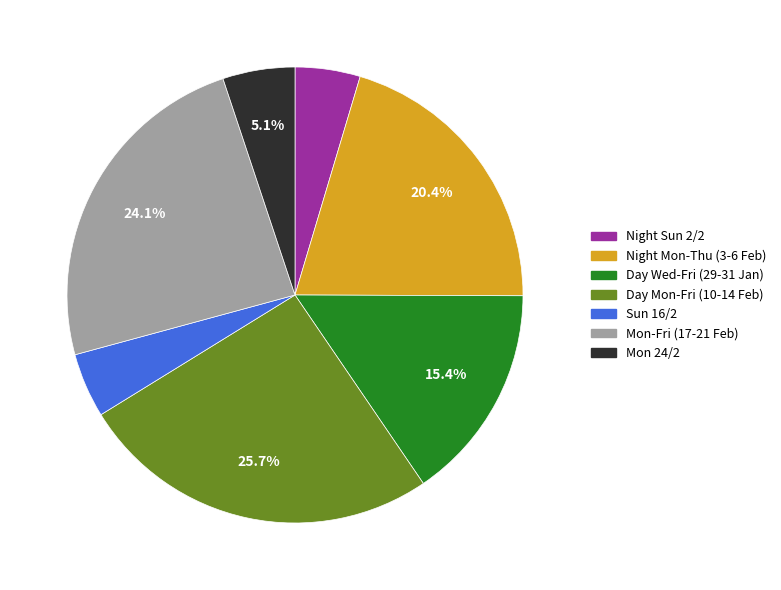

What is the largest slice in the pie chart?

Day Mon-Fri (10-14 Feb)